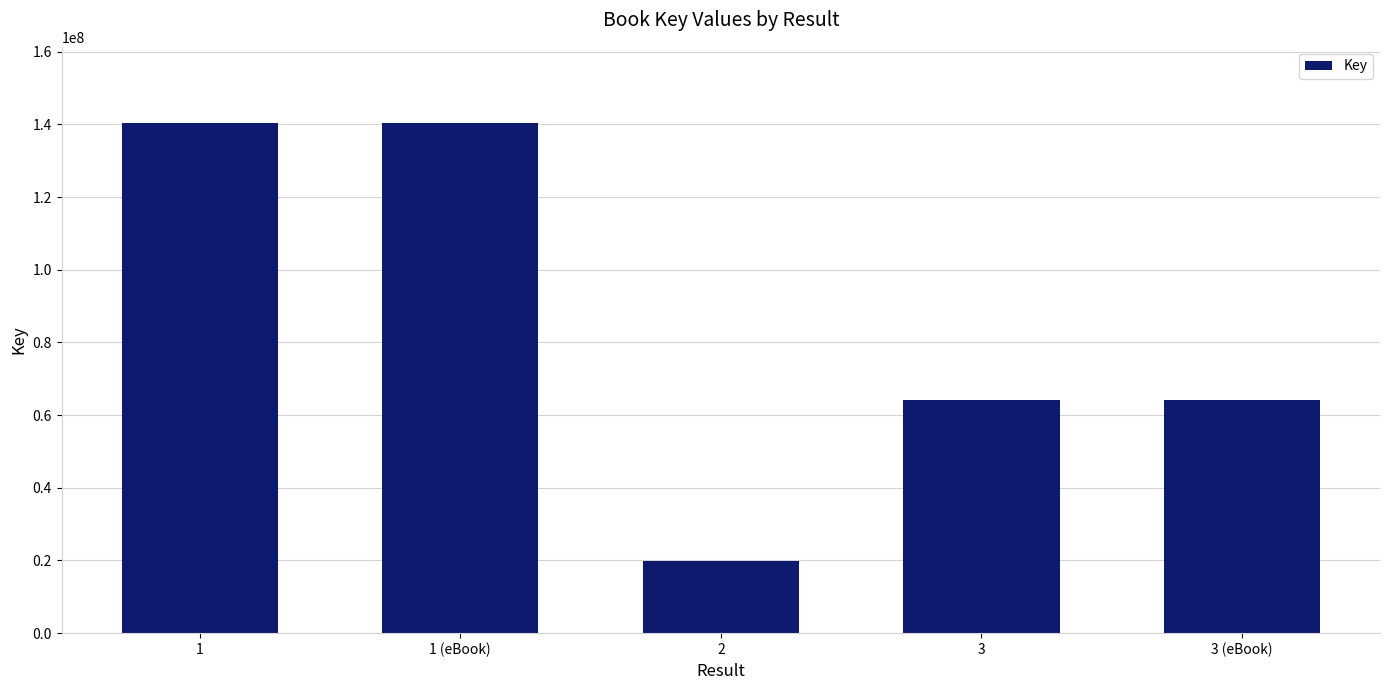

The chart shows a value of 16828482 at 3. True or false?

False